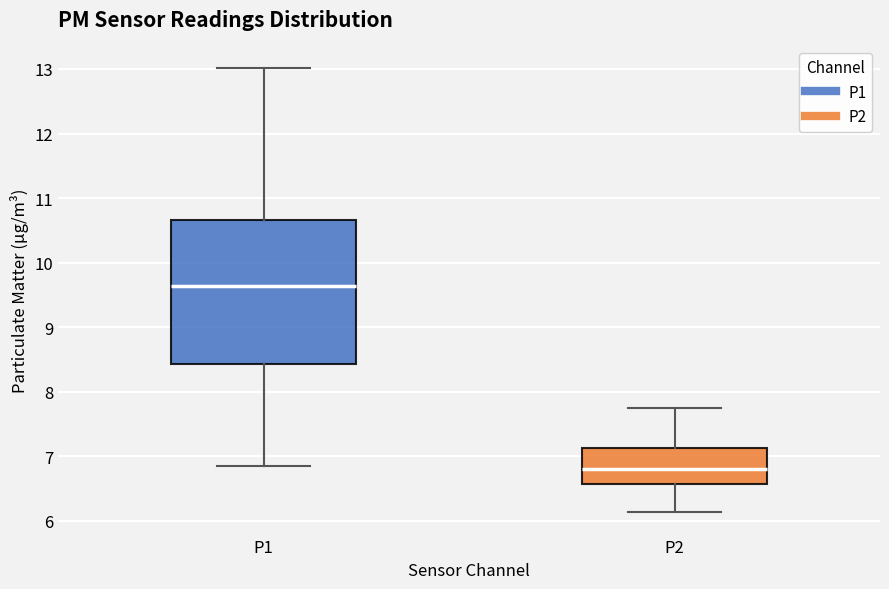

Reading left to right, transcribe this box plot: for each box, give where its median line is, the range the box spans, and where its two whiskers end, as read against the y-axis. The values are not printed on the chart, so give them approximately, as read against the axis.

P1: median 9.6, box 8.4 to 10.7, whiskers 6.9 to 13.0
P2: median 6.8, box 6.6 to 7.1, whiskers 6.1 to 7.8